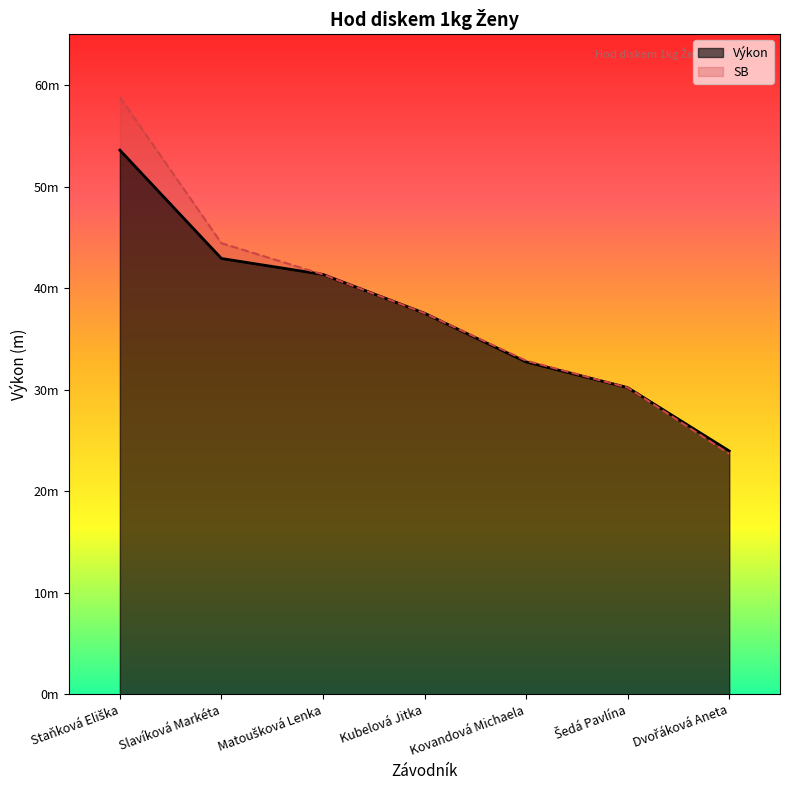

True or false: SB and Výkon intersect in this chart.

False